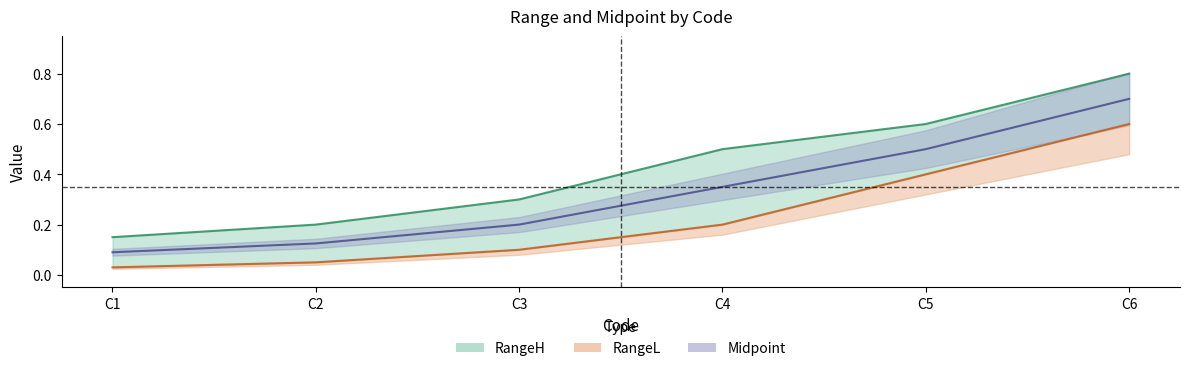

Which series has the widest spread of values?

RangeH